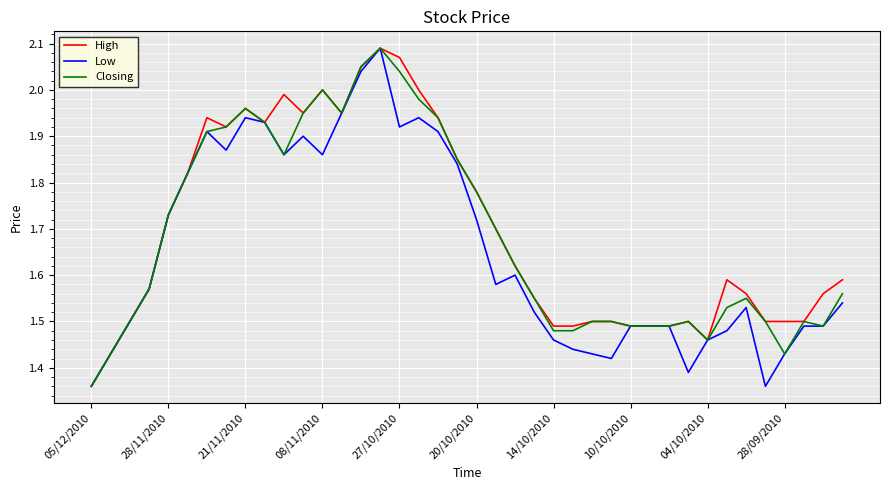

What is the minimum value for Closing?

1.4